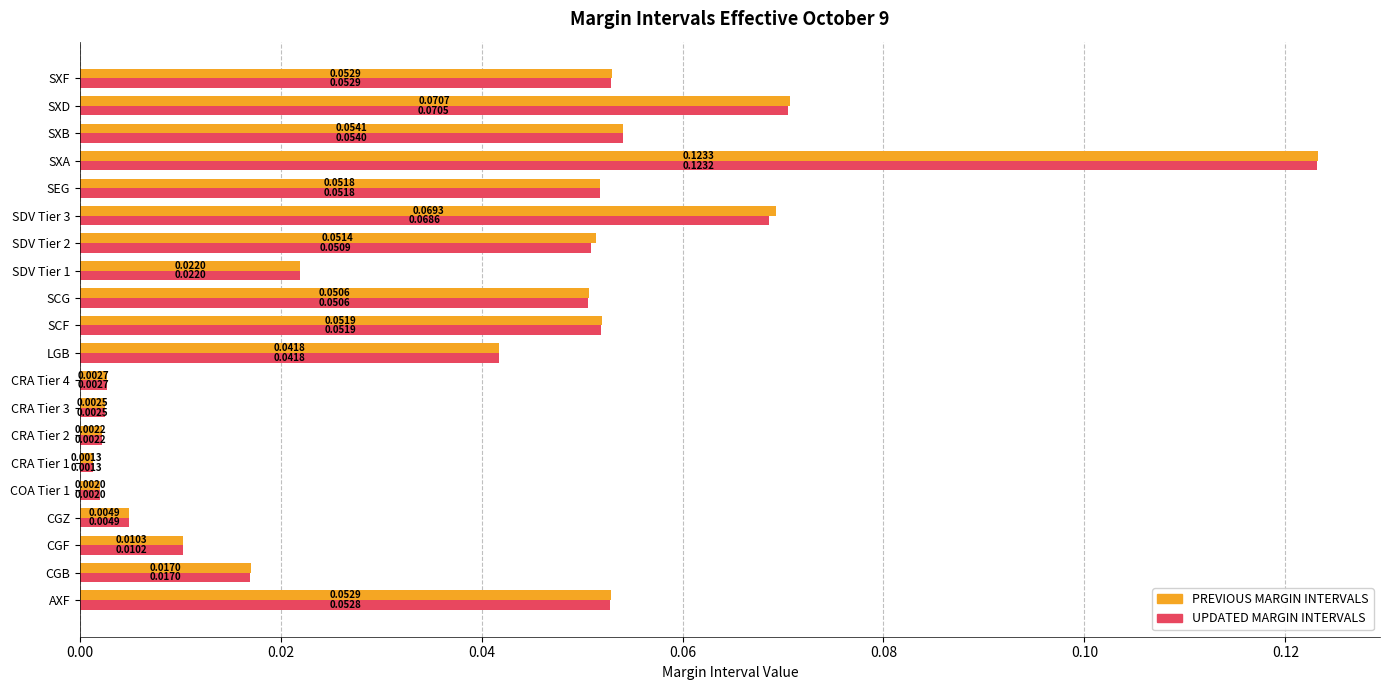

At which label is UPDATED MARGIN INTERVALS closest to 0?

CRA Tier 1